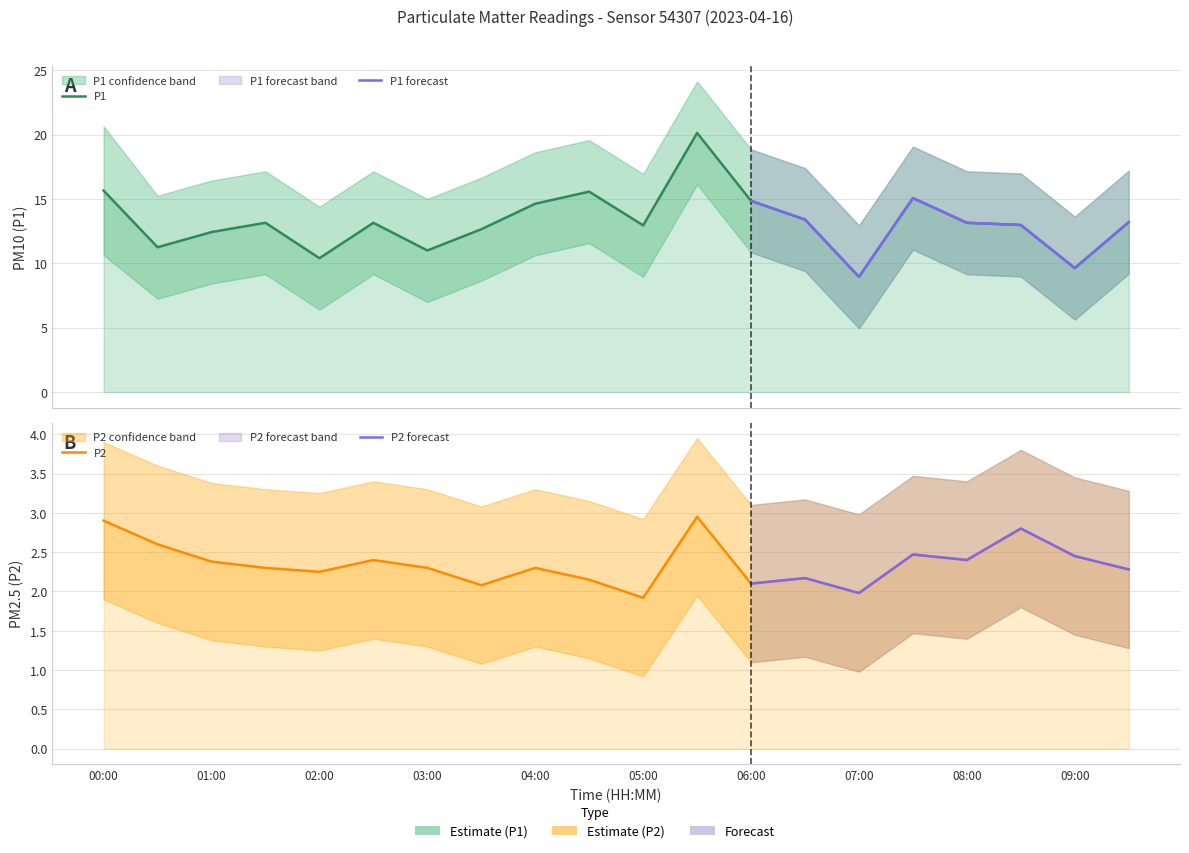

List the series in order of their peak value, highest first.

P1, P2